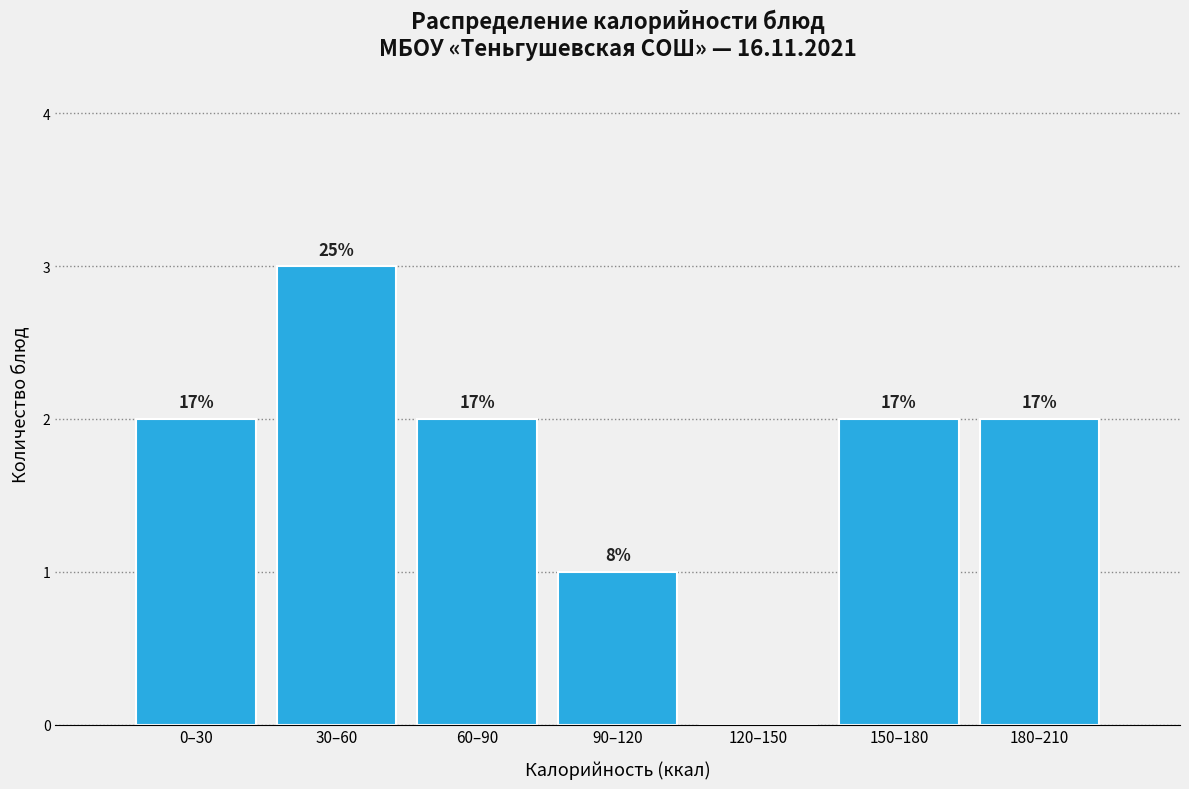

Are the bars horizontal?

No